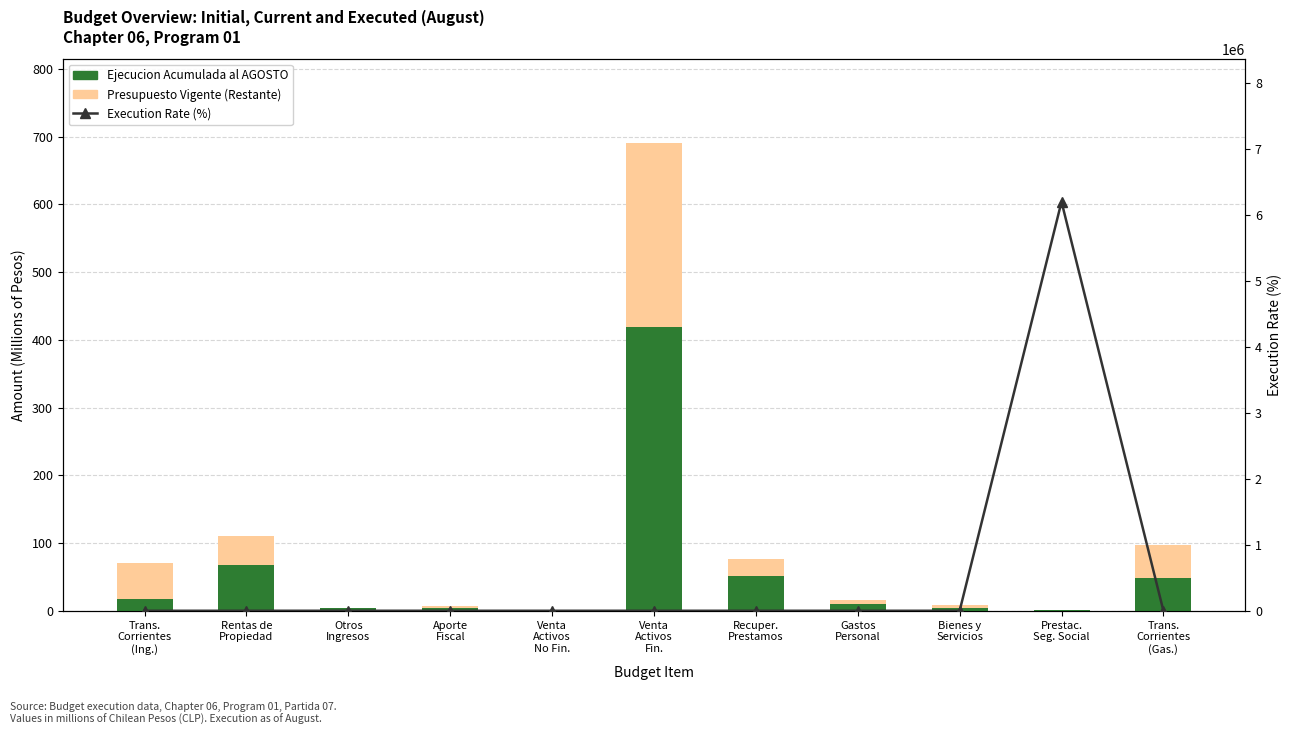

Which series has the largest total across all categories?

Execution Rate (%)